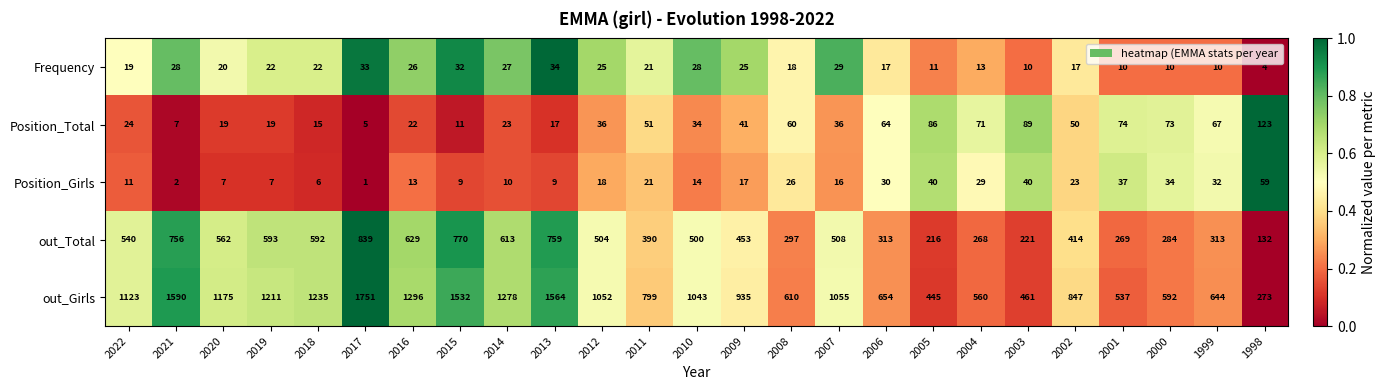

True or false: Frequency has a value of 3 at 2000.

False